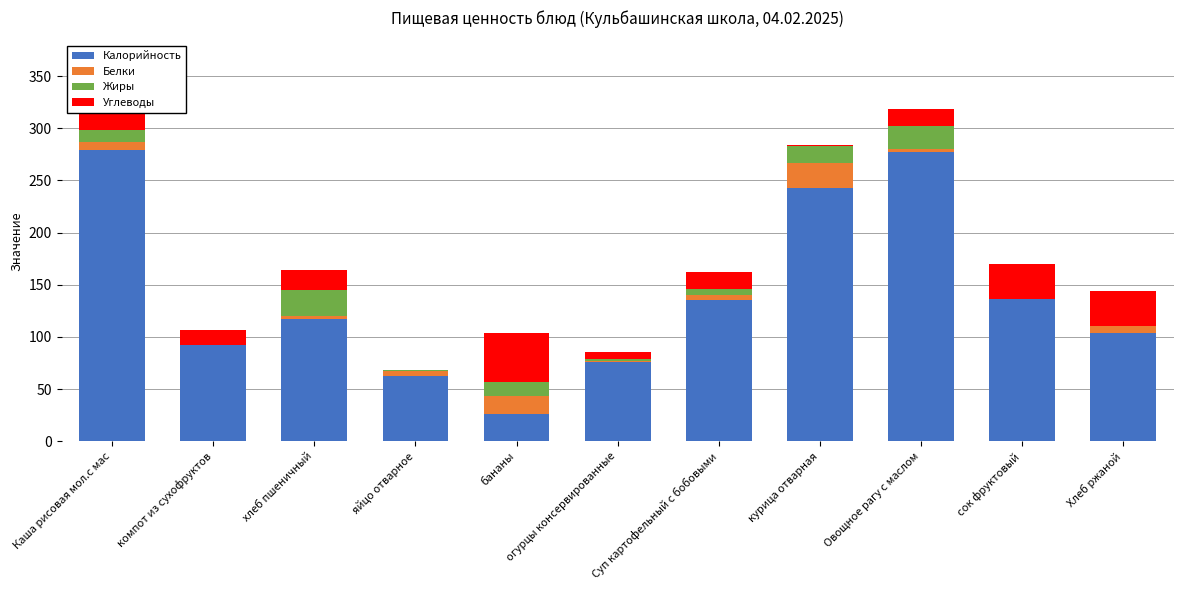

True or false: Калорийность has a value of 243.0 at курица отварная.

True